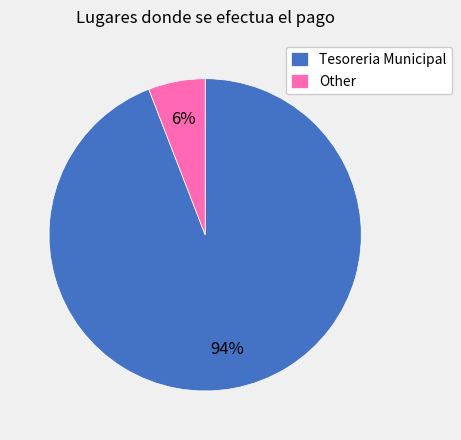

Is it true that Tesoreria Municipal is 99% of the pie?

False